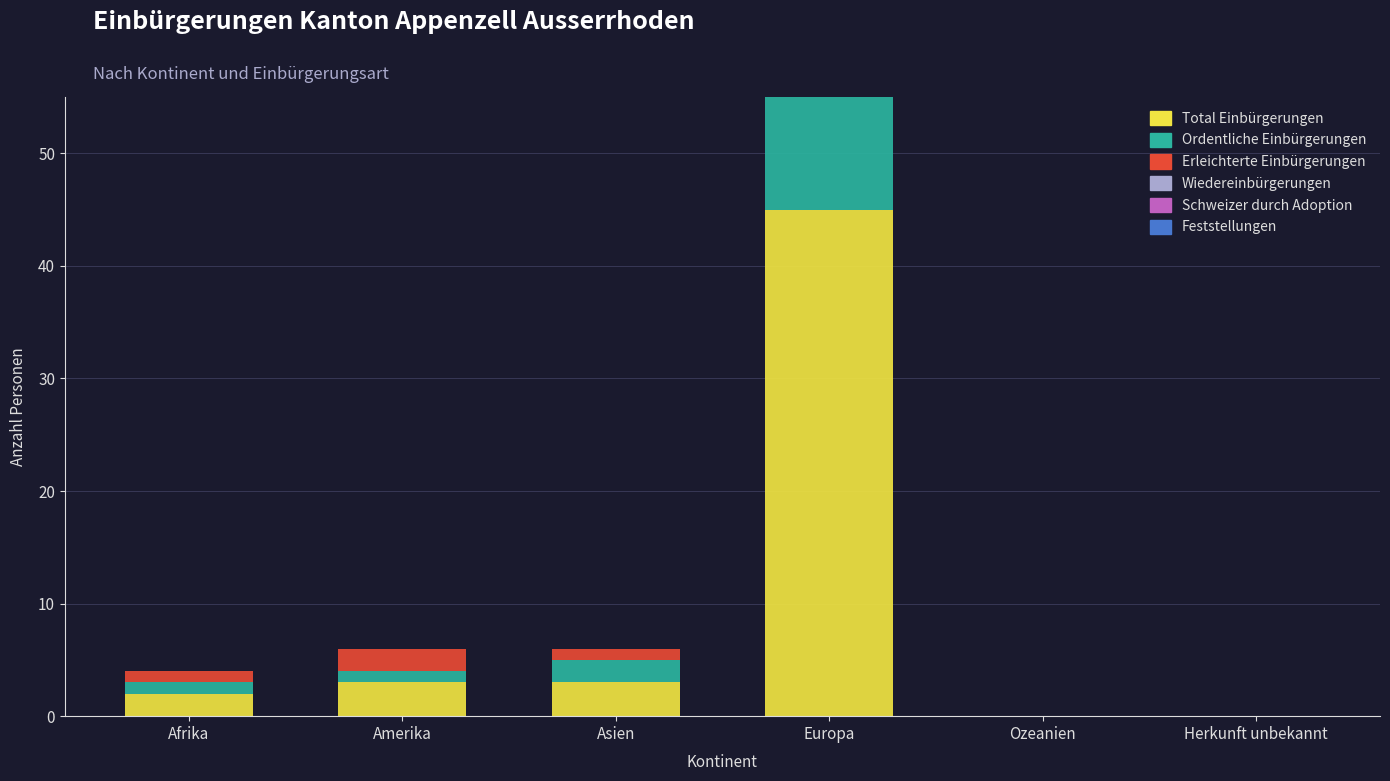

What is the sum of all Total Einbürgerungen values?

53